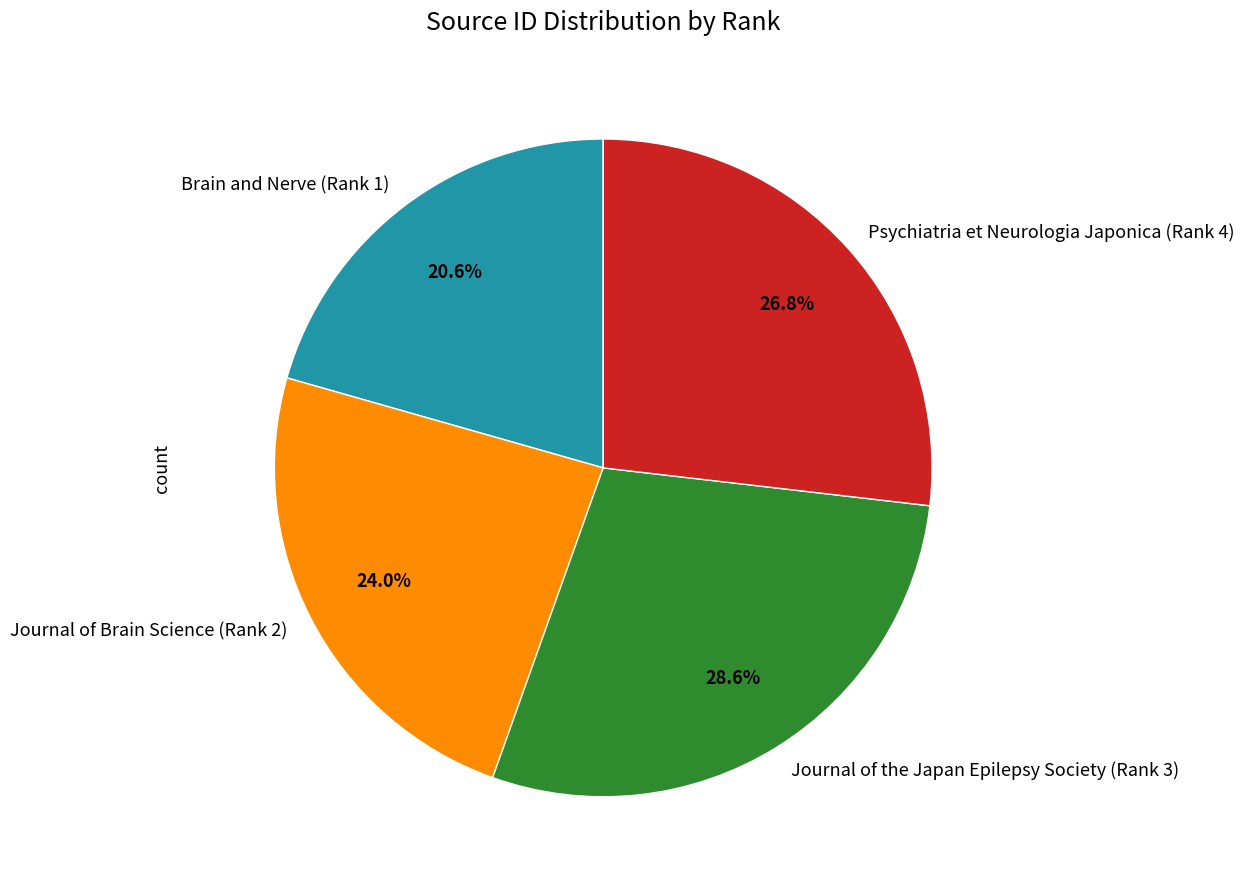

What is the total percentage of Psychiatria et Neurologia Japonica (Rank 4) and Brain and Nerve (Rank 1)?

47.4%